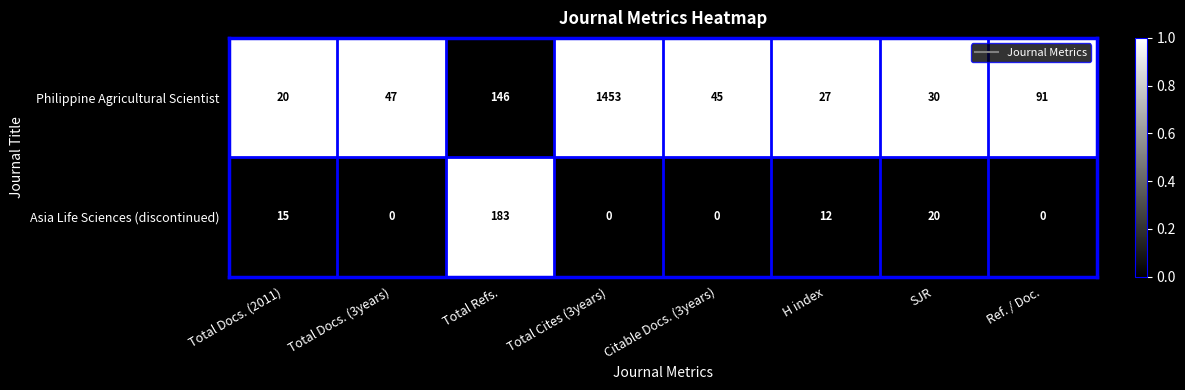

At which label does Asia Life Sciences (discontinued) reach its peak?

Total Refs.